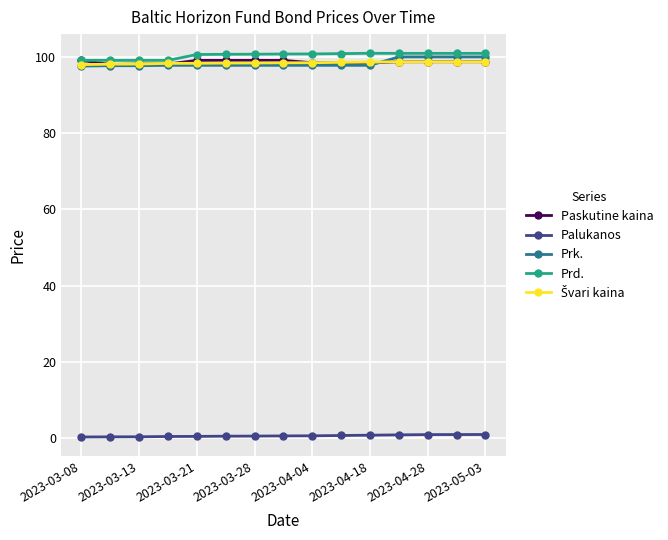

True or false: Palukanos and Paskutine kaina cross at least once.

False